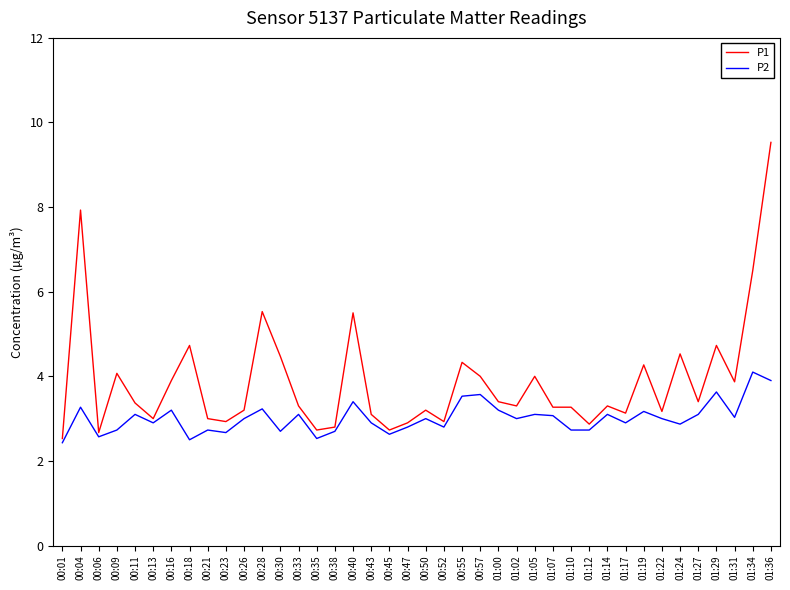

What is the sum of the P2 values at 00:16 and 00:26?

6.2